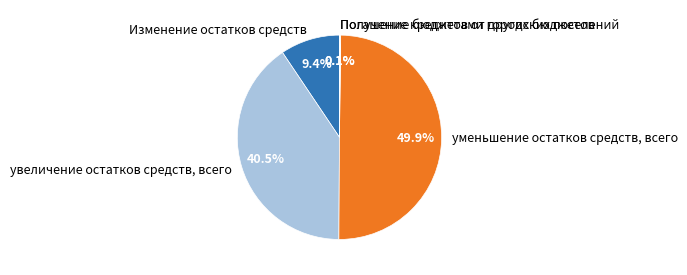

Which category has the biggest portion of the pie?

уменьшение остатков средств, всего